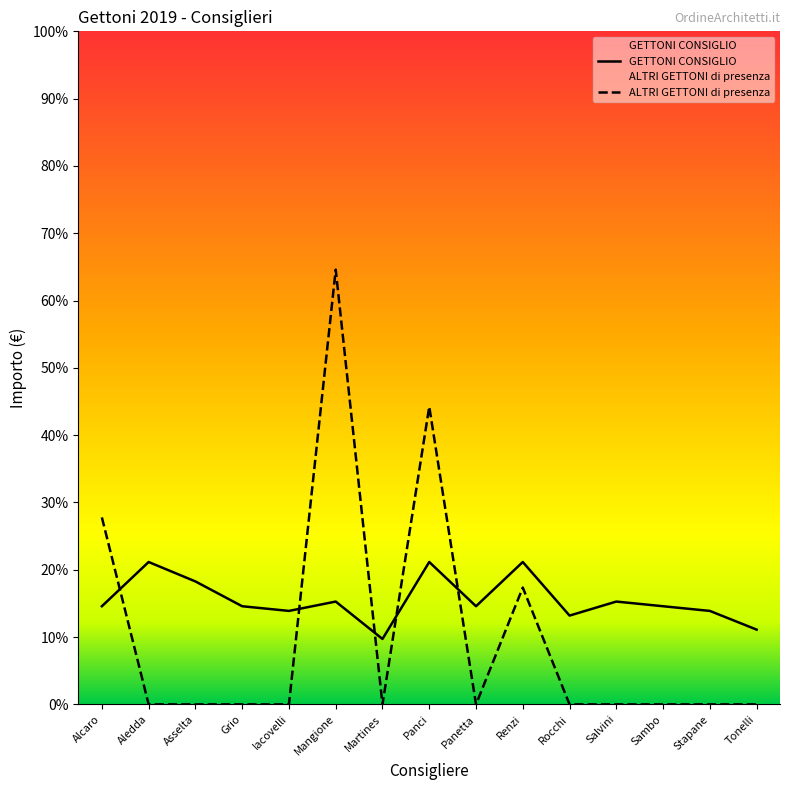

How many data points does each series have?

15